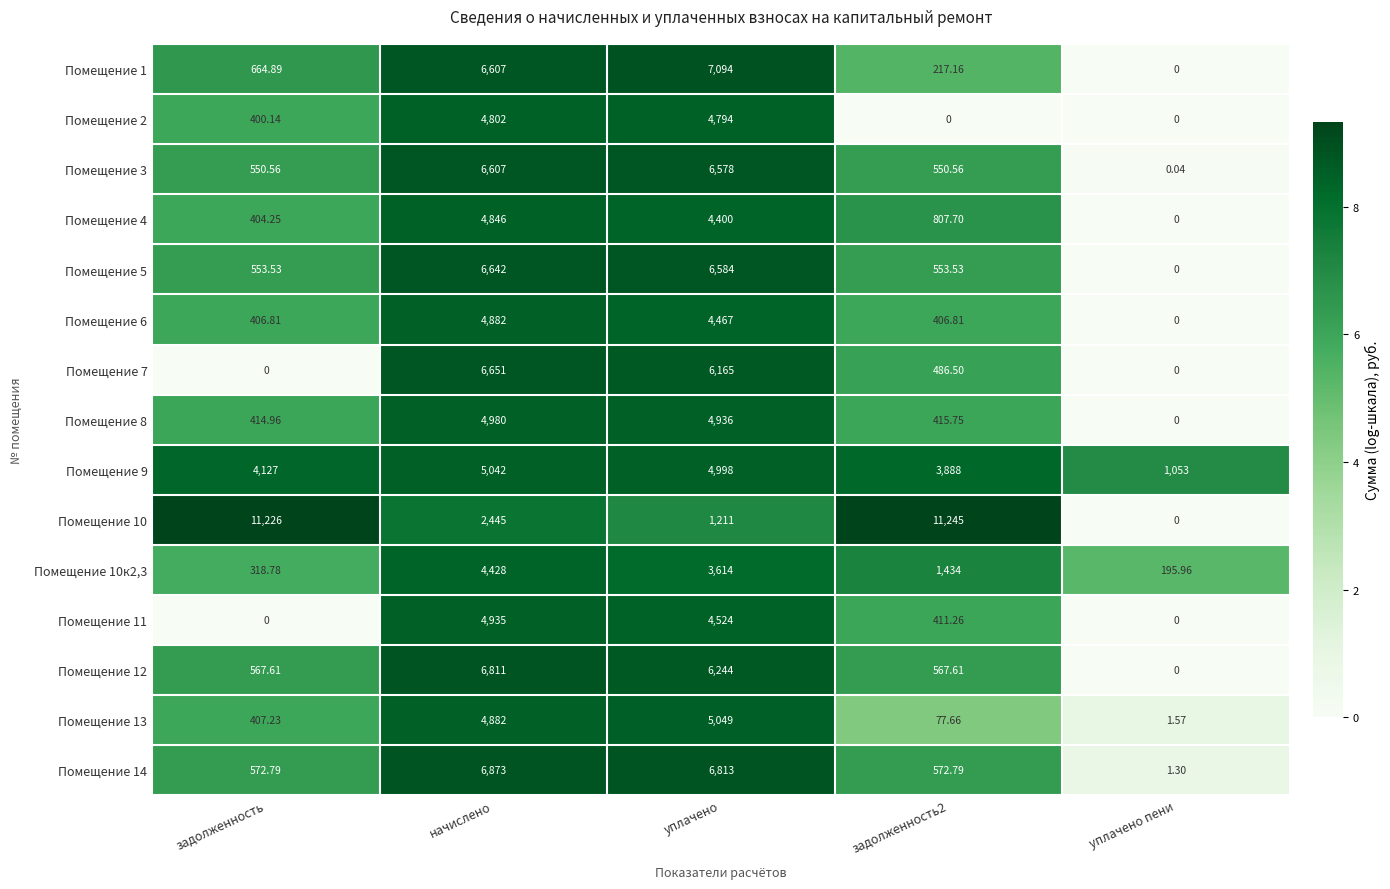

At how many categories does at least one series exceed 6?

5